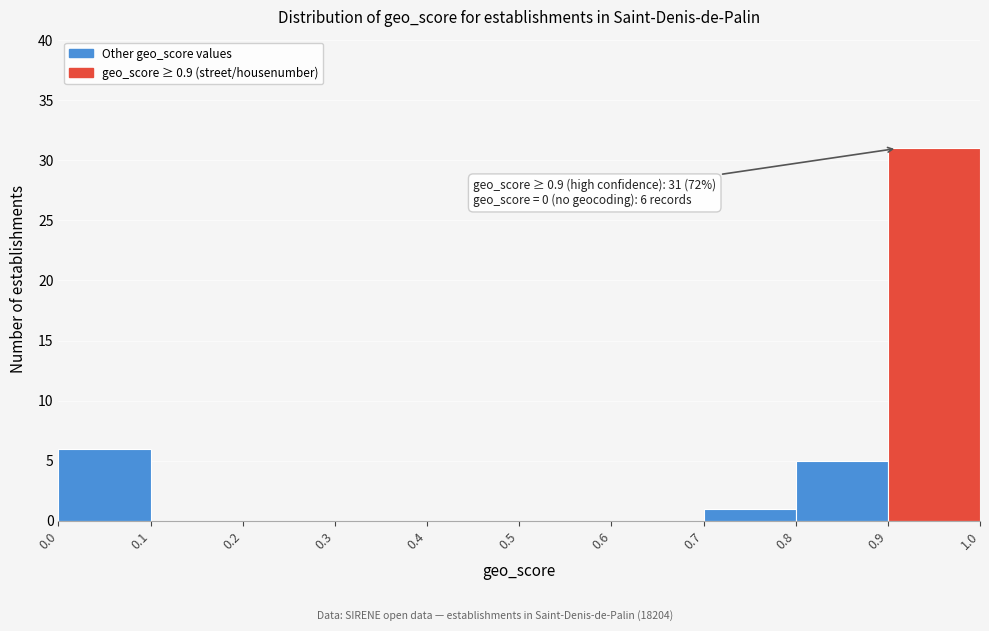

Which range on the x-axis has the tallest bar?

0.9 to 1.0